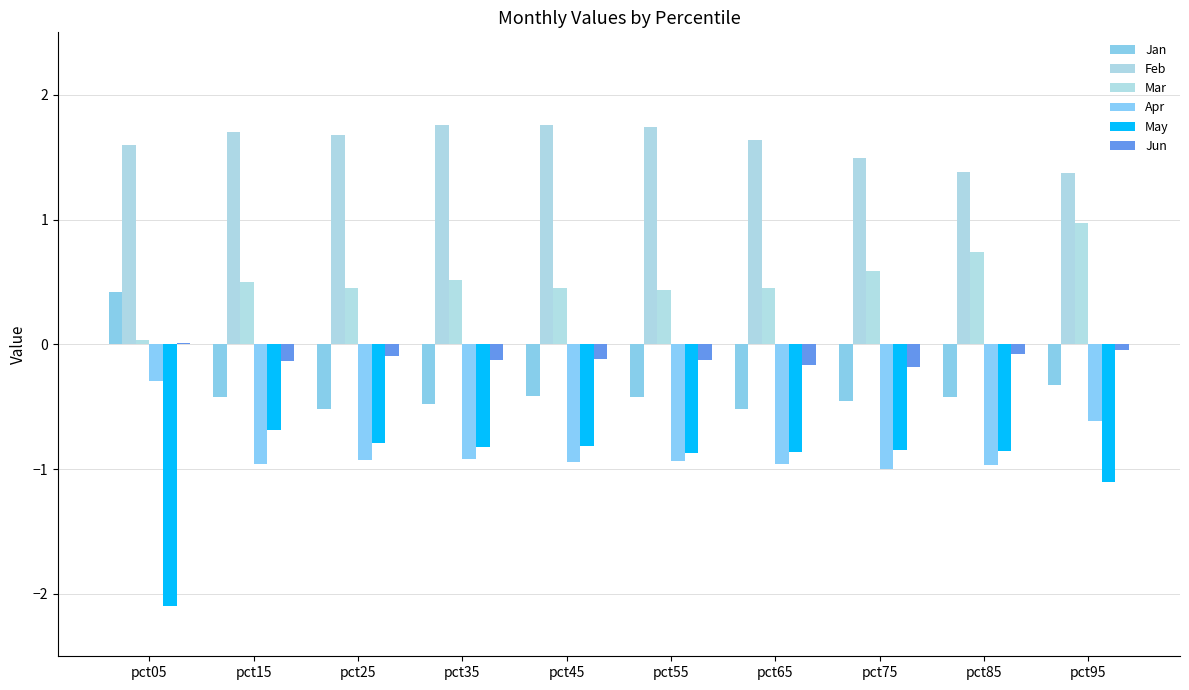

Are the bars grouped side by side (vs. stacked)?

Yes